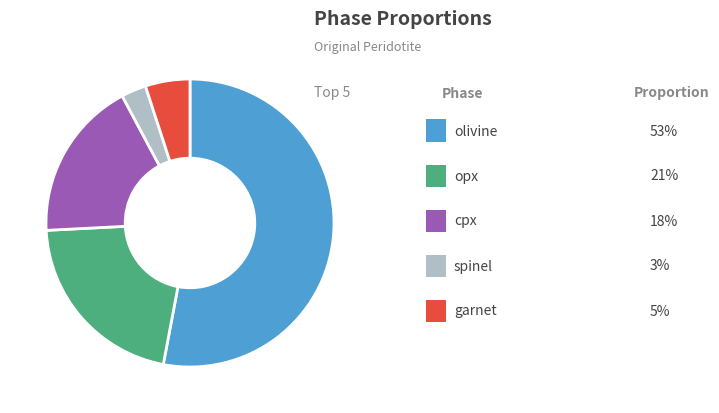

Is there any slice that represents more than half of the pie?

Yes